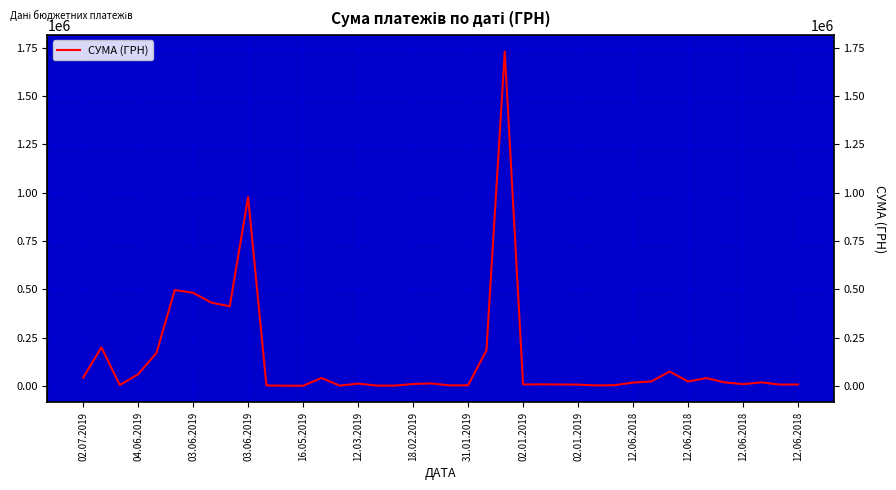

What is the greatest value displayed?

1730043.7